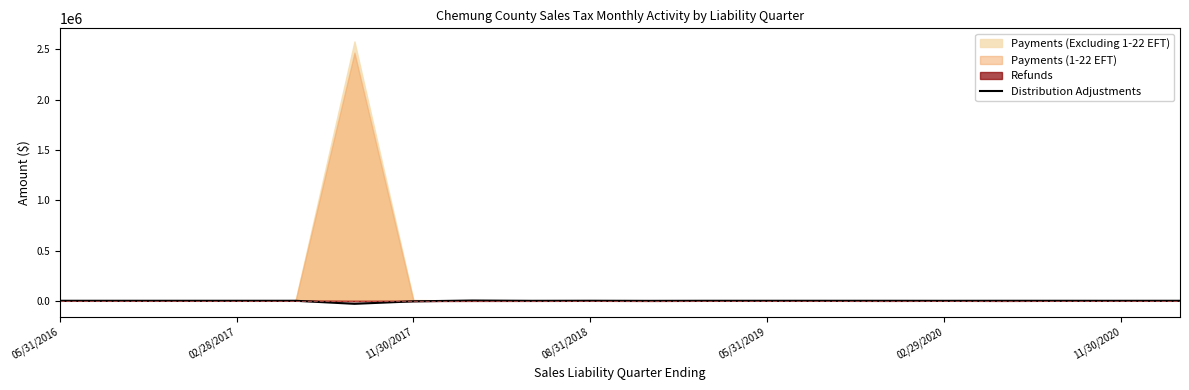

Does the chart have visible grid lines?

No